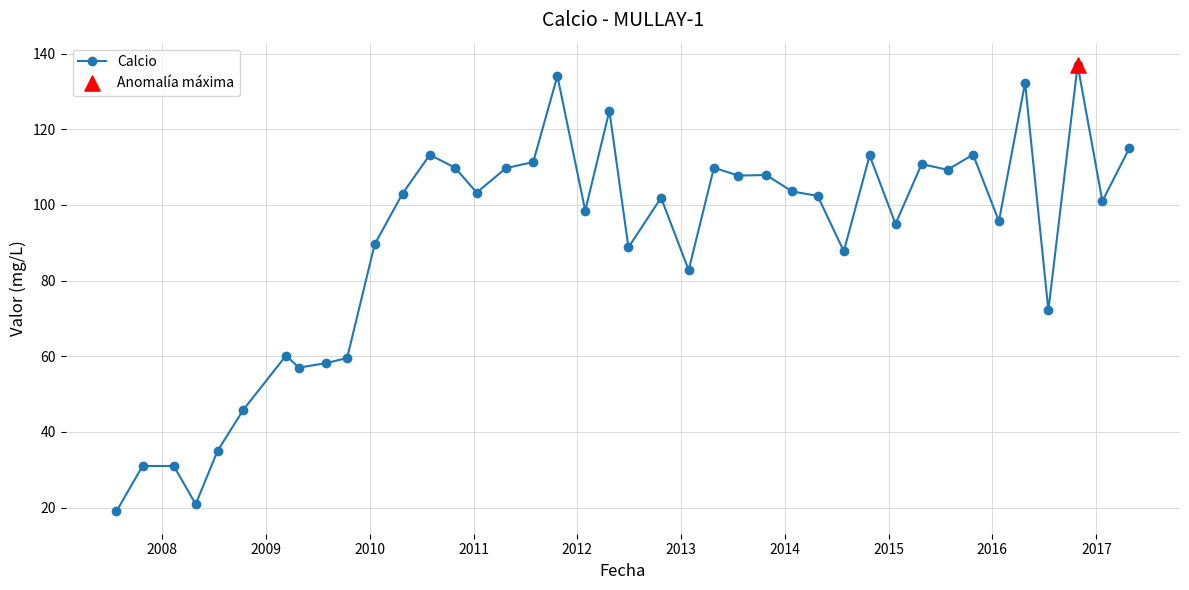

What is the sum of all values?

3602.6